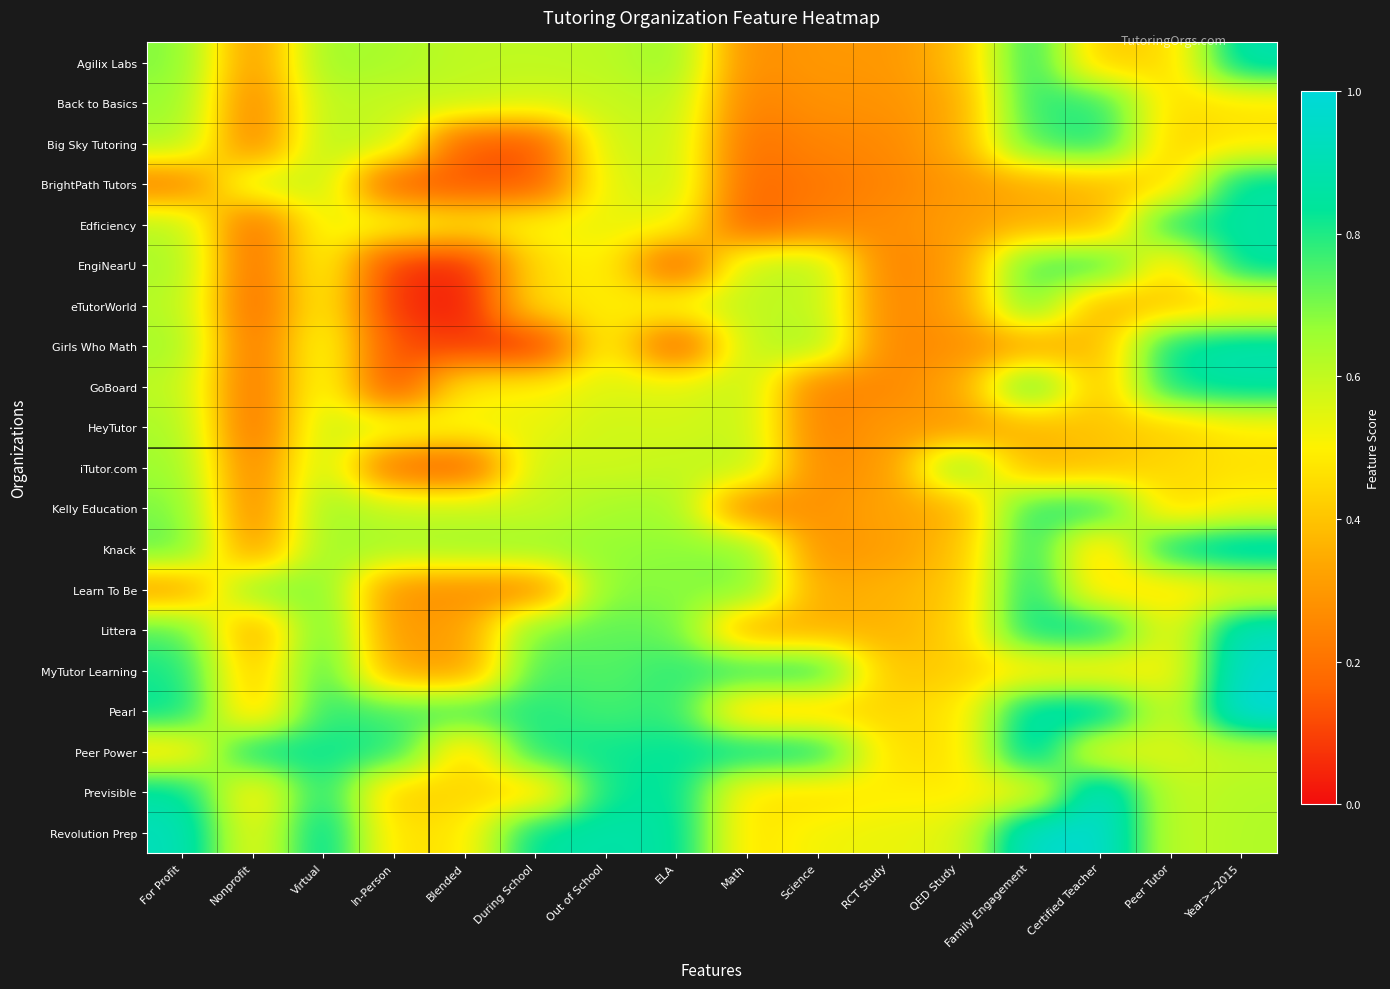

Count the number of categories in the chart.

16